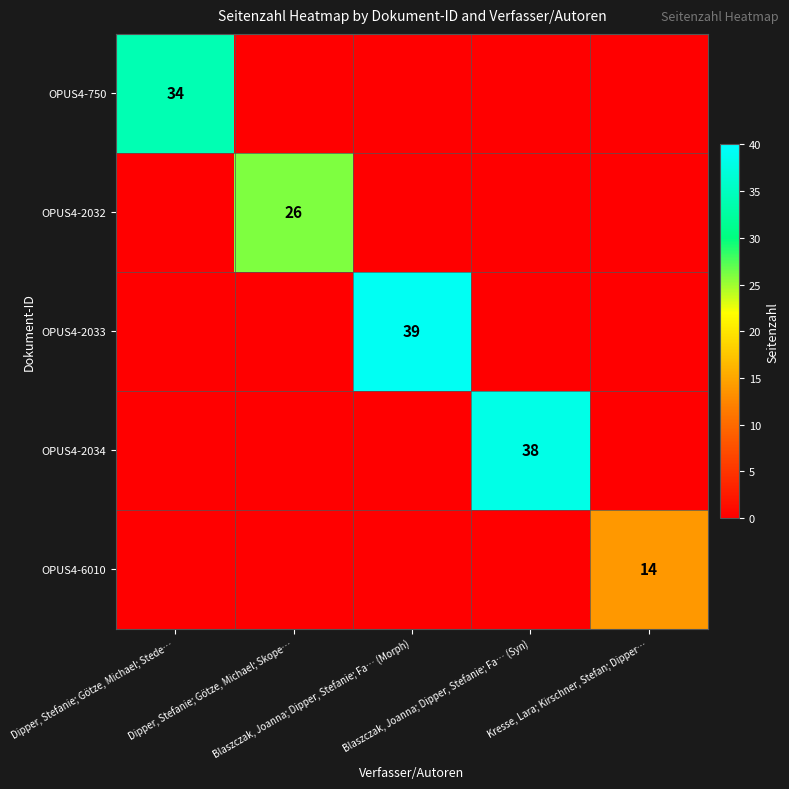

Rank the series by their maximum value, from lowest to highest.

OPUS4-6010, OPUS4-2032, OPUS4-750, OPUS4-2034, OPUS4-2033